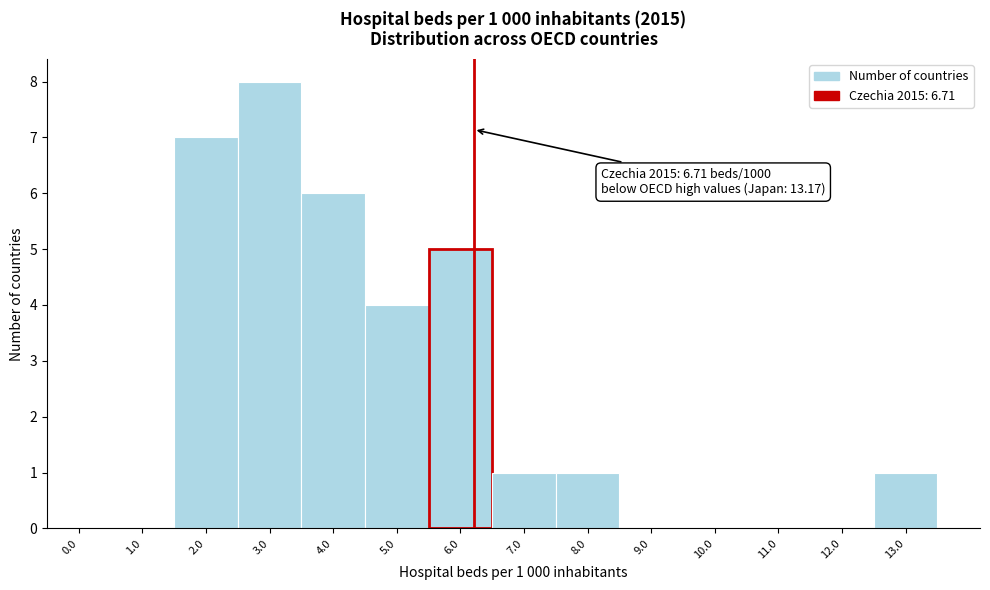

Reading left to right, transcribe all the data shown in this chart.

0.0=0	1.0=0	2.0=7	3.0=8	4.0=6	5.0=4	6.0=5	7.0=1	8.0=1	9.0=0	10.0=0	11.0=0	12.0=0	13.0=1